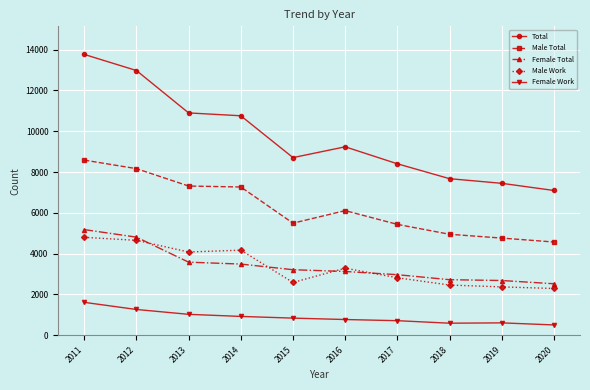

True or false: Female Work and Female Total cross at least once.

False